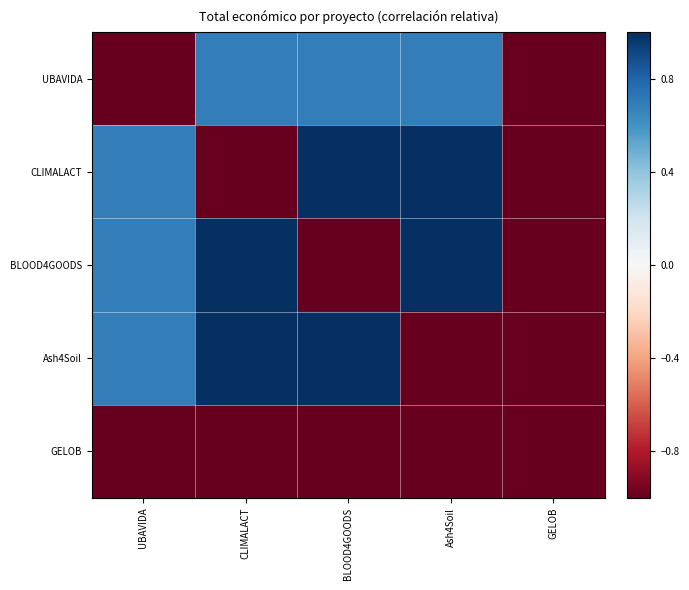

Reading right to left, list all the values displayed in this chart.

UBAVIDA: GELOB=-1.0	Ash4Soil=0.7	BLOOD4GOODS=0.7	CLIMALACT=0.7	UBAVIDA=-1.0
CLIMALACT: GELOB=-1.0	Ash4Soil=1.0	BLOOD4GOODS=1.0	CLIMALACT=-1.0	UBAVIDA=0.7
BLOOD4GOODS: GELOB=-1.0	Ash4Soil=1.0	BLOOD4GOODS=-1.0	CLIMALACT=1.0	UBAVIDA=0.7
Ash4Soil: GELOB=-1.0	Ash4Soil=-1.0	BLOOD4GOODS=1.0	CLIMALACT=1.0	UBAVIDA=0.7
GELOB: GELOB=-1.0	Ash4Soil=-1.0	BLOOD4GOODS=-1.0	CLIMALACT=-1.0	UBAVIDA=-1.0